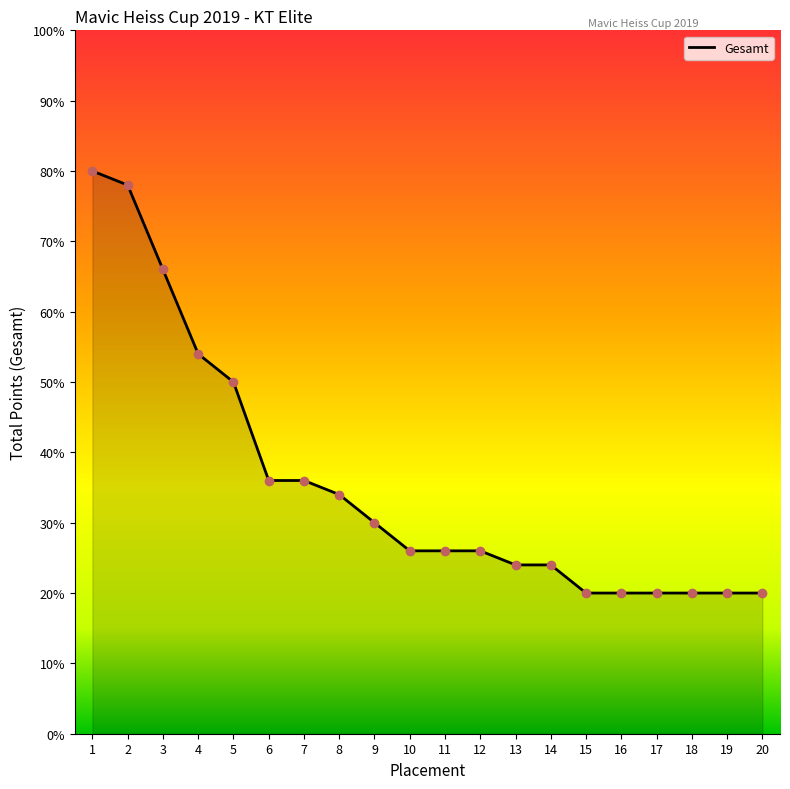

Reading left to right, what are all the values shown in this chart?

1=80	2=78	3=66	4=54	5=50	6=36	7=36	8=34	9=30	10=26	11=26	12=26	13=24	14=24	15=20	16=20	17=20	18=20	19=20	20=20